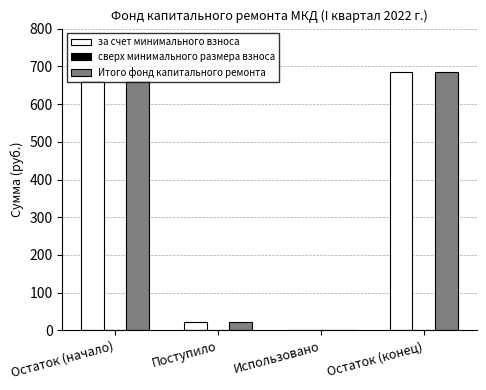

Does the chart contain stacked bars?

No